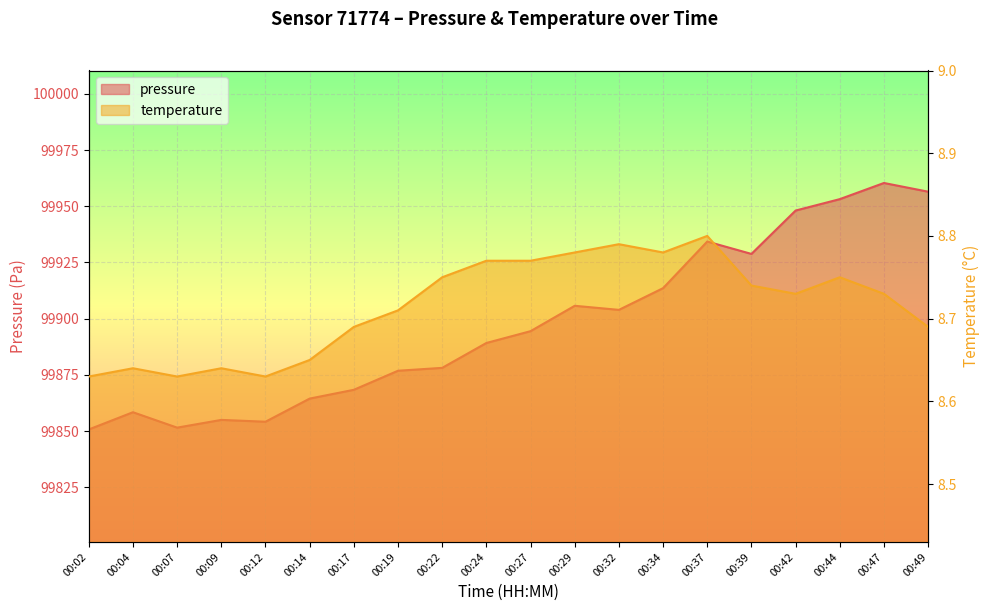

What is the difference between the second highest and second lowest values in the pressure series?

104.9